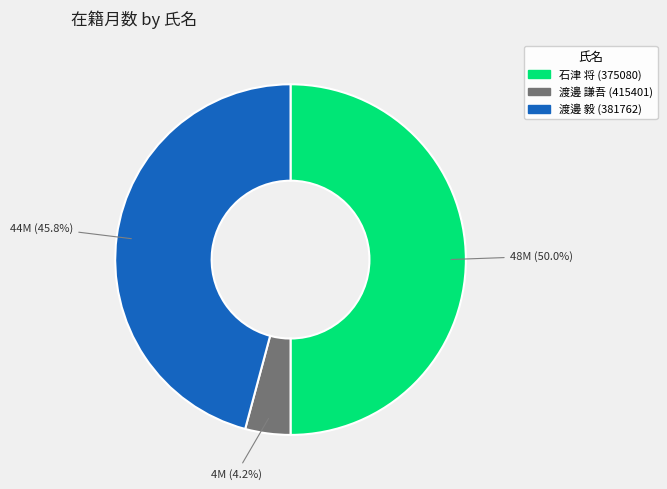

To the nearest percent, what is the average slice percentage?

33%